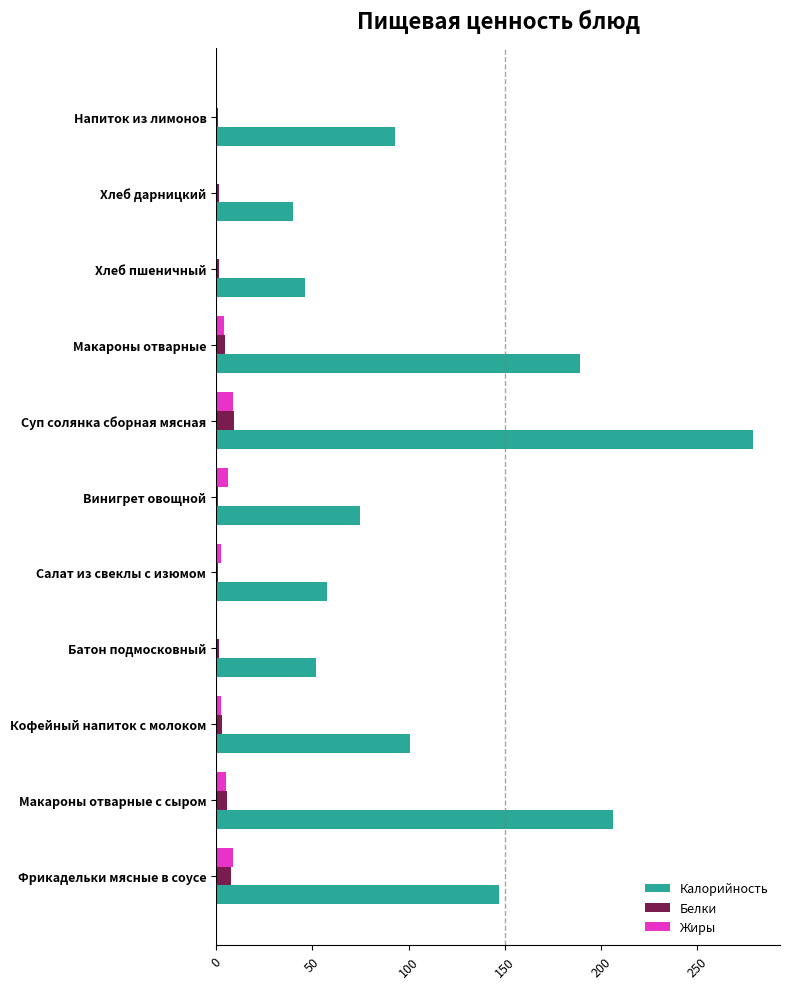

What is the greatest value displayed?

279.0